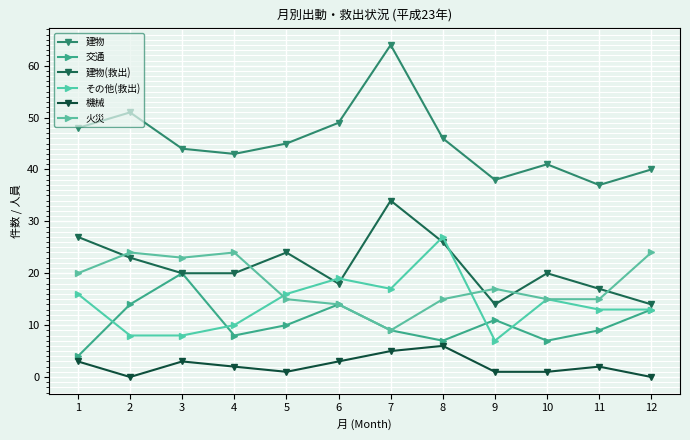

What is the total value across all series at 9?

88